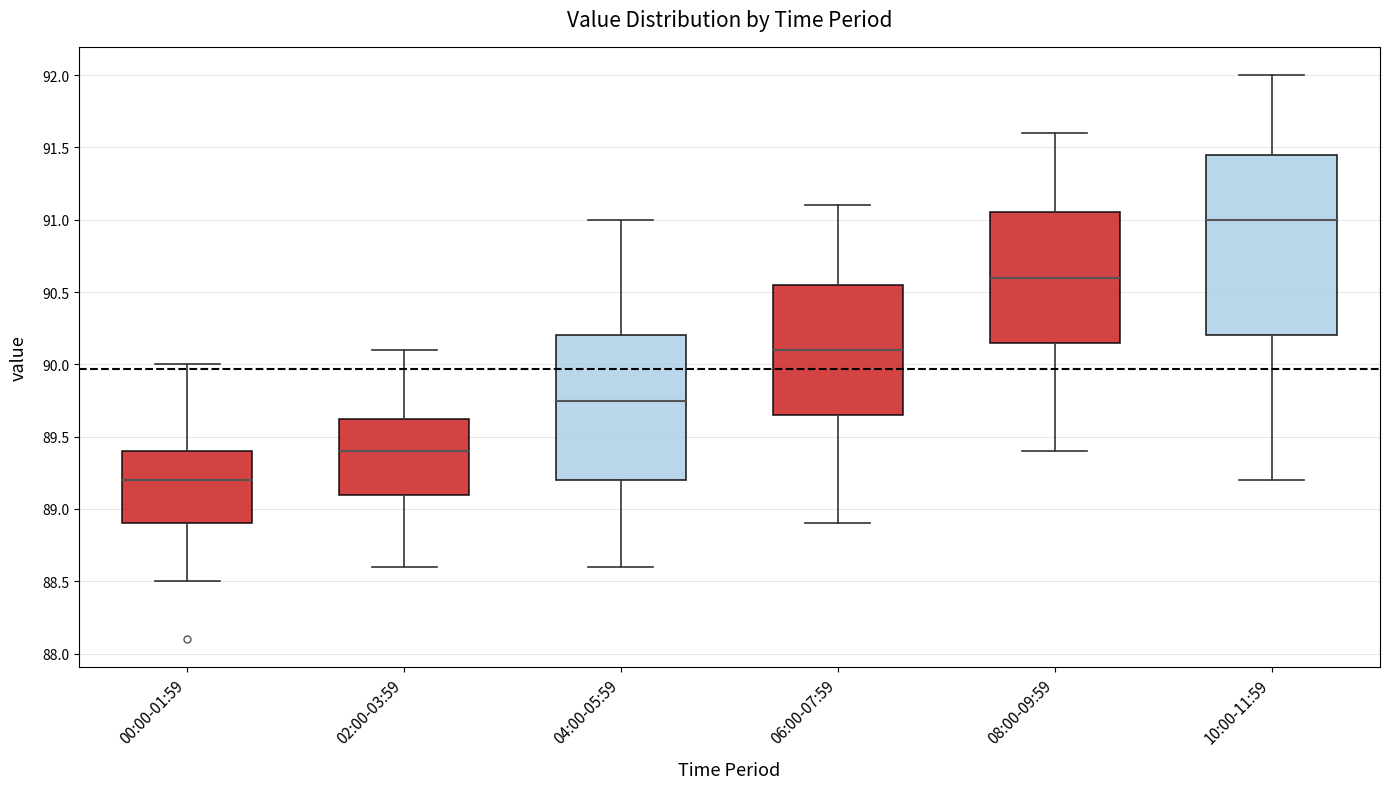

Reading left to right, transcribe this box plot: for each box, give where its median line is, the range the box spans, and where its two whiskers end, as read against the y-axis. The values are not printed on the chart, so give them approximately, as read against the axis.

00:00-01:59: median 89.20, box 88.90 to 89.40, whiskers 88.50 to 90.00
02:00-03:59: median 89.40, box 89.10 to 89.65, whiskers 88.60 to 90.10
04:00-05:59: median 89.75, box 89.20 to 90.20, whiskers 88.60 to 91.00
06:00-07:59: median 90.10, box 89.65 to 90.55, whiskers 88.90 to 91.10
08:00-09:59: median 90.60, box 90.15 to 91.05, whiskers 89.40 to 91.60
10:00-11:59: median 91.00, box 90.20 to 91.45, whiskers 89.20 to 92.00